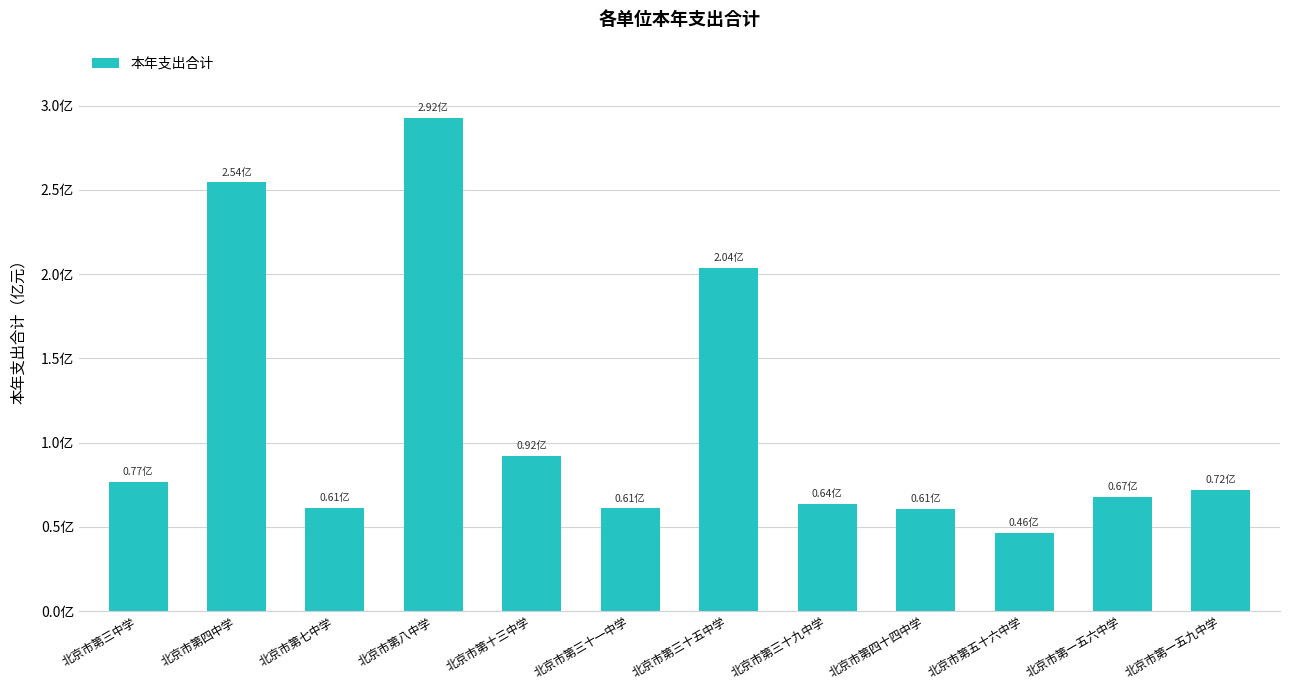

What is the value of the 2nd bar from the left?

254342682.3